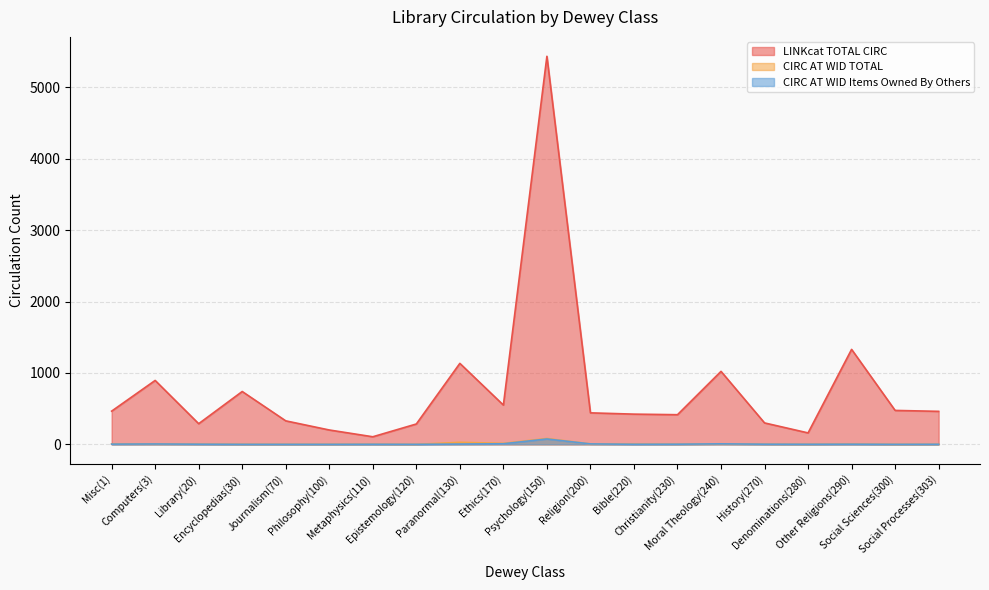

Reading left to right, what are all the values shown in this chart?

LINKcat TOTAL CIRC: Misc(1)=465	Computers(3)=895	Library(20)=289	Encyclopedias(30)=740	Journalism(70)=329	Philosophy(100)=201	Metaphysics(110)=106	Epistemology(120)=285	Paranormal(130)=1134	Ethics(170)=550	Psychology(150)=5435	Religion(200)=441	Bible(220)=423	Christianity(230)=415	Moral Theology(240)=1022	History(270)=300	Denominations(280)=160	Other Religions(290)=1330	Social Sciences(300)=475	Social Processes(303)=462
CIRC AT WID TOTAL: Misc(1)=6	Computers(3)=6	Library(20)=3	Encyclopedias(30)=1	Journalism(70)=1	Philosophy(100)=1	Metaphysics(110)=2	Epistemology(120)=0	Paranormal(130)=28	Ethics(170)=14	Psychology(150)=82	Religion(200)=6	Bible(220)=4	Christianity(230)=2	Moral Theology(240)=8	History(270)=2	Denominations(280)=1	Other Religions(290)=4	Social Sciences(300)=0	Social Processes(303)=1
CIRC AT WID Items Owned By Others: Misc(1)=3	Computers(3)=5	Library(20)=2	Encyclopedias(30)=0	Journalism(70)=0	Philosophy(100)=0	Metaphysics(110)=1	Epistemology(120)=0	Paranormal(130)=4	Ethics(170)=8	Psychology(150)=75	Religion(200)=6	Bible(220)=1	Christianity(230)=2	Moral Theology(240)=7	History(270)=2	Denominations(280)=1	Other Religions(290)=2	Social Sciences(300)=0	Social Processes(303)=1